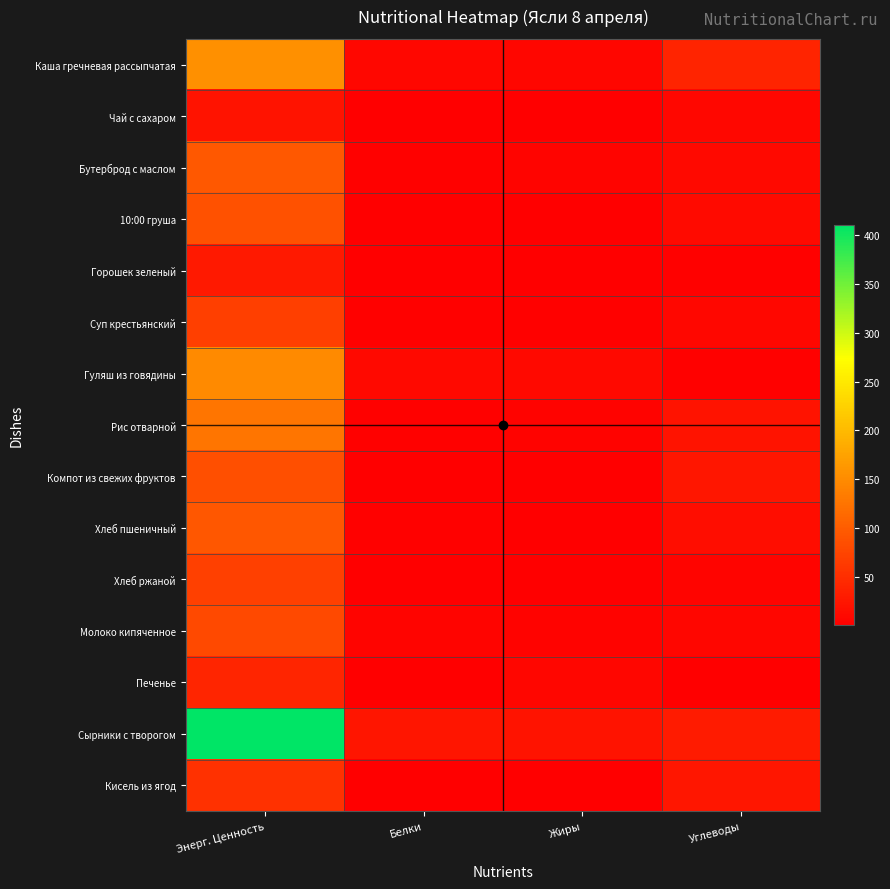

What is the maximum value shown in the chart?

411.0